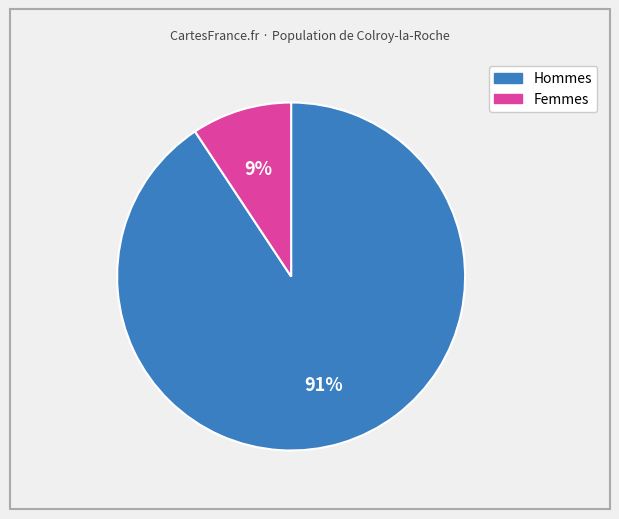

Is there any slice that represents more than half of the pie?

Yes